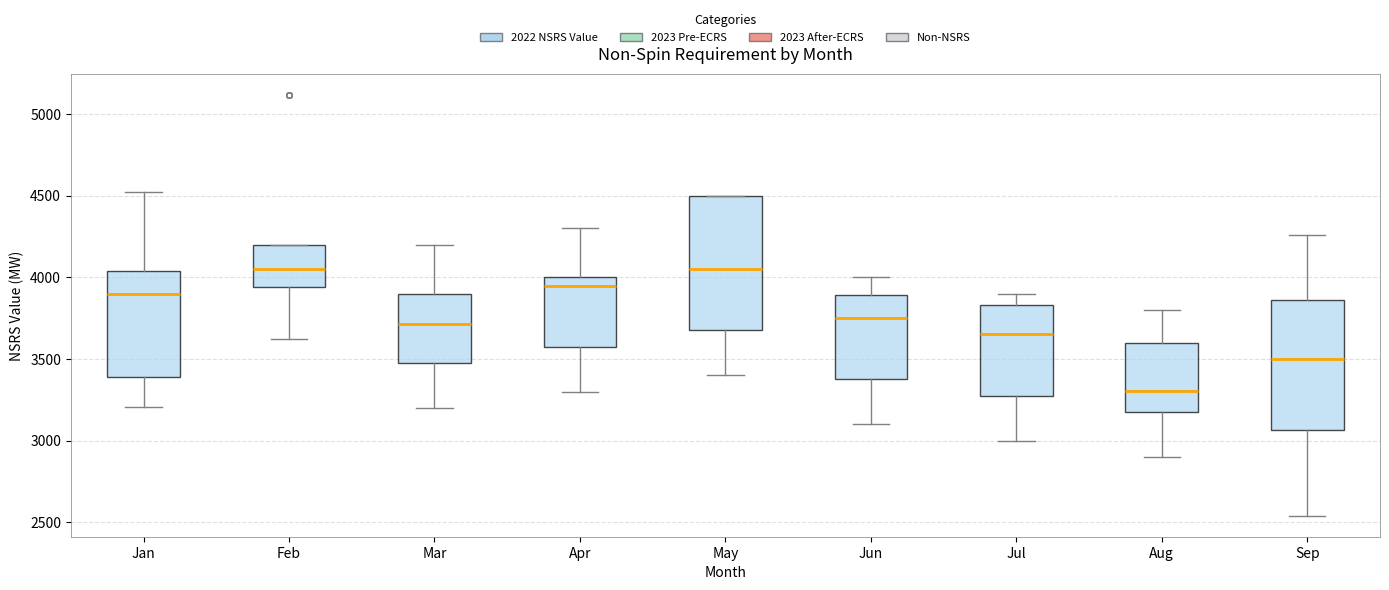

Reading left to right, read every box against the y-axis: the position of its median line, the range the box covers, and the ends of its whiskers. The values are not printed on the chart, so give them approximately, as read against the axis.

Jan: median 3900, box 3400 to 4050, whiskers 3200 to 4500
Feb: median 4050, box 3950 to 4200, whiskers 3600 to 4200
Mar: median 3700, box 3500 to 3900, whiskers 3200 to 4200
Apr: median 3950, box 3600 to 4000, whiskers 3300 to 4300
May: median 4050, box 3700 to 4500, whiskers 3400 to 4500
Jun: median 3750, box 3400 to 3900, whiskers 3100 to 4000
Jul: median 3650, box 3300 to 3850, whiskers 3000 to 3900
Aug: median 3300, box 3200 to 3600, whiskers 2900 to 3800
Sep: median 3500, box 3050 to 3850, whiskers 2550 to 4250